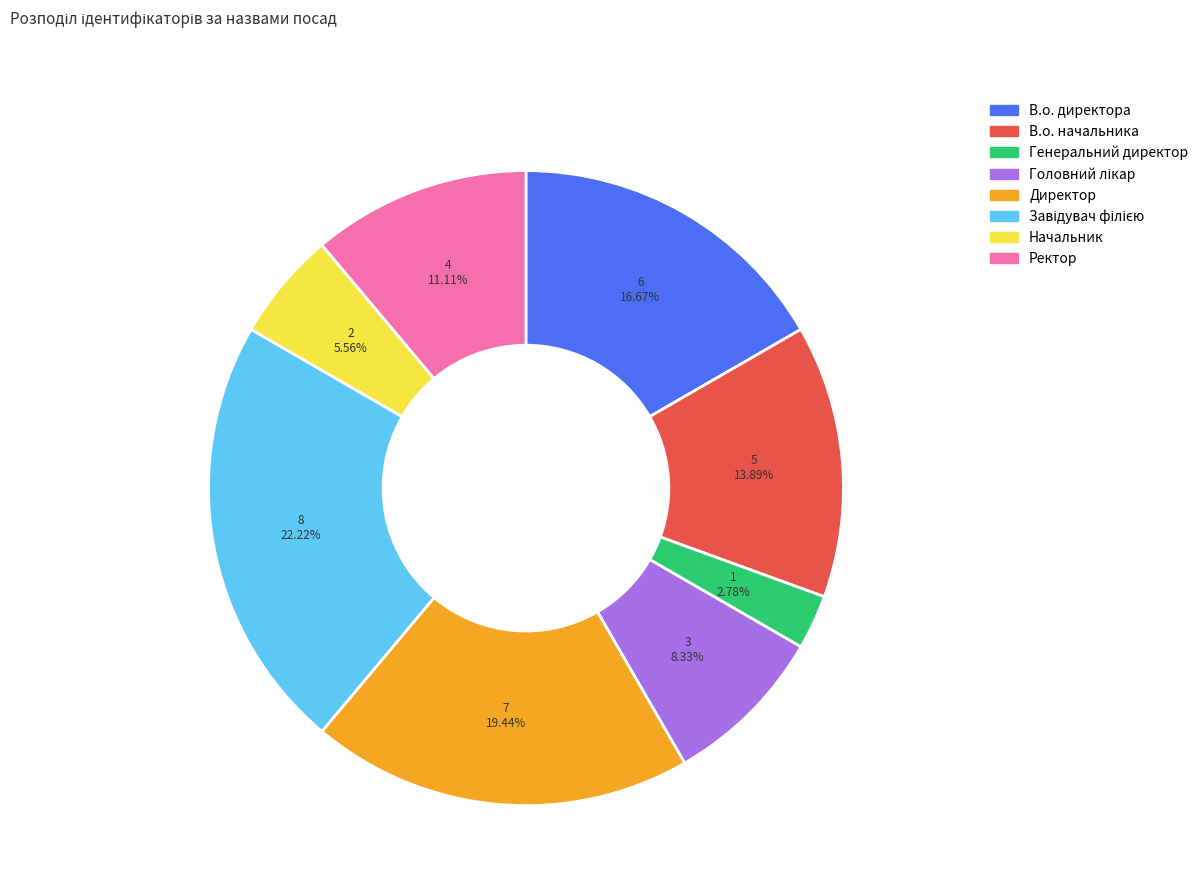

Is Ректор the majority of the pie?

No